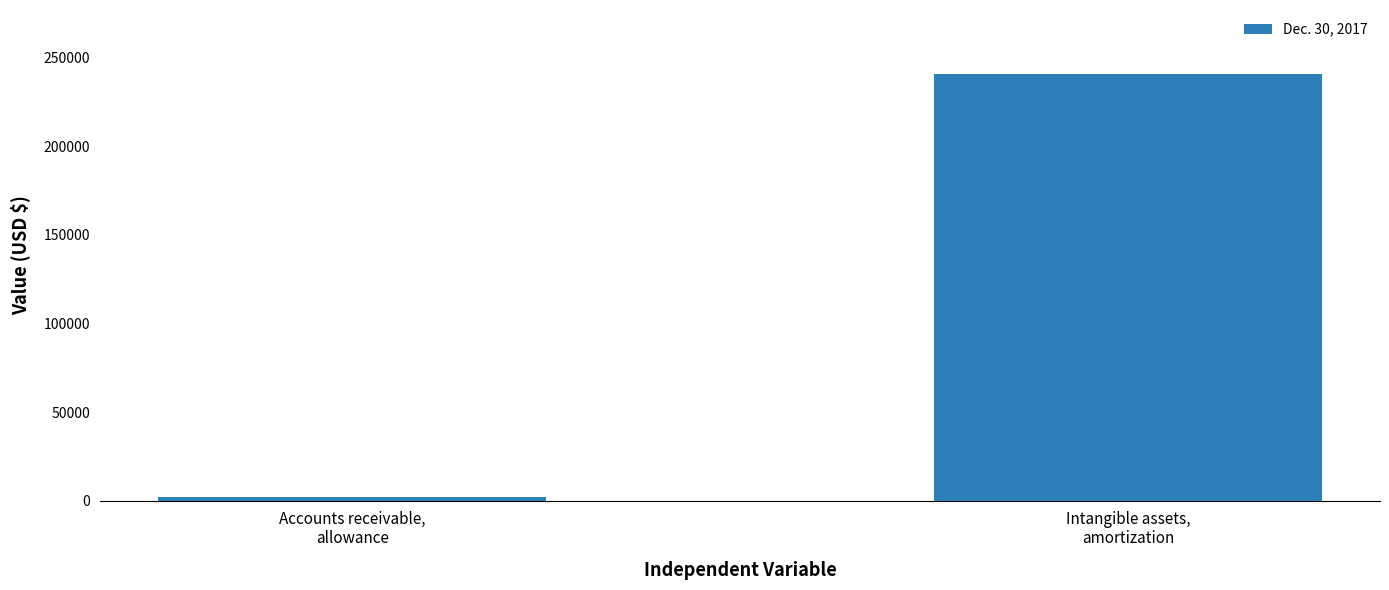

What is the change in value from Accounts receivable,
allowance to Intangible assets,
amortization?

+238642